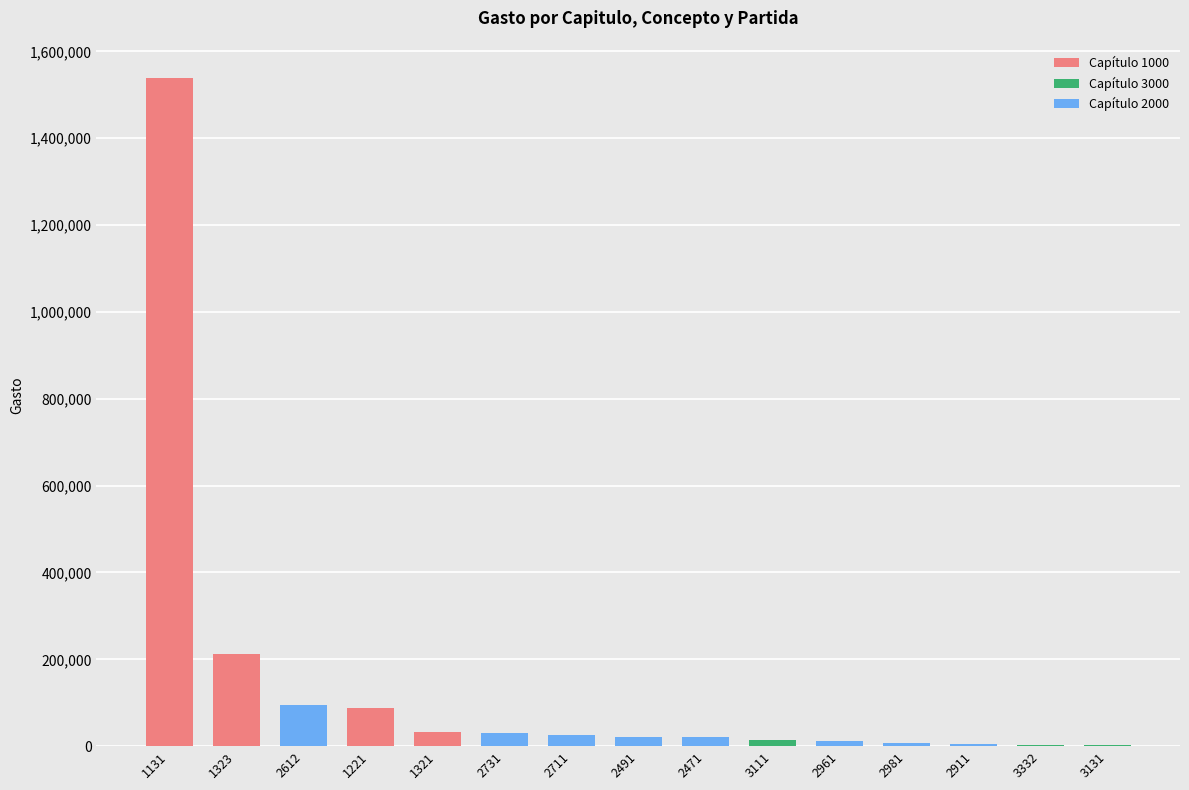

The value at 1131 is 1538277.0. True or false?

True